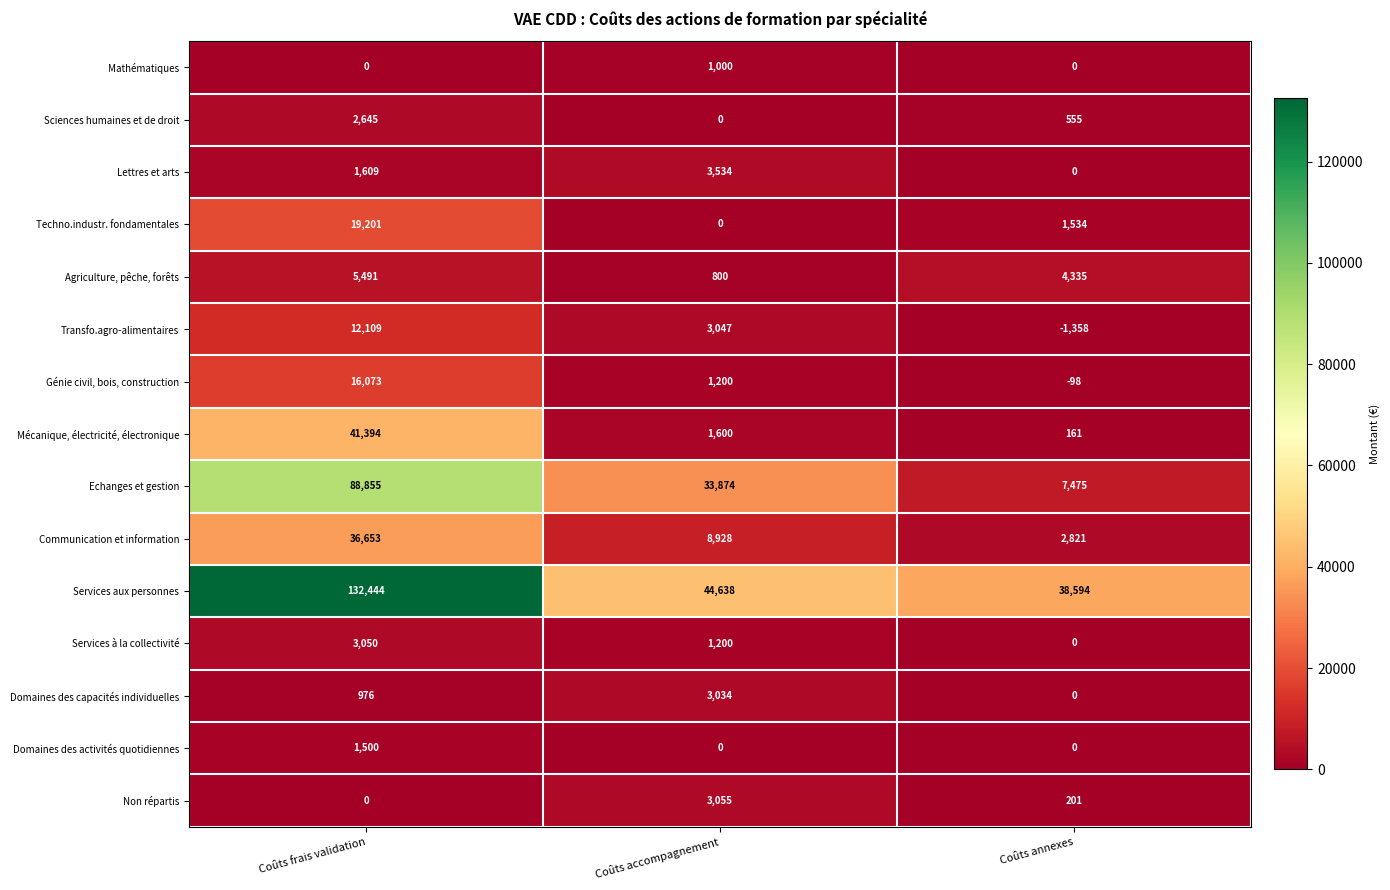

Read the Communication et information value at Coûts accompagnement.

8928